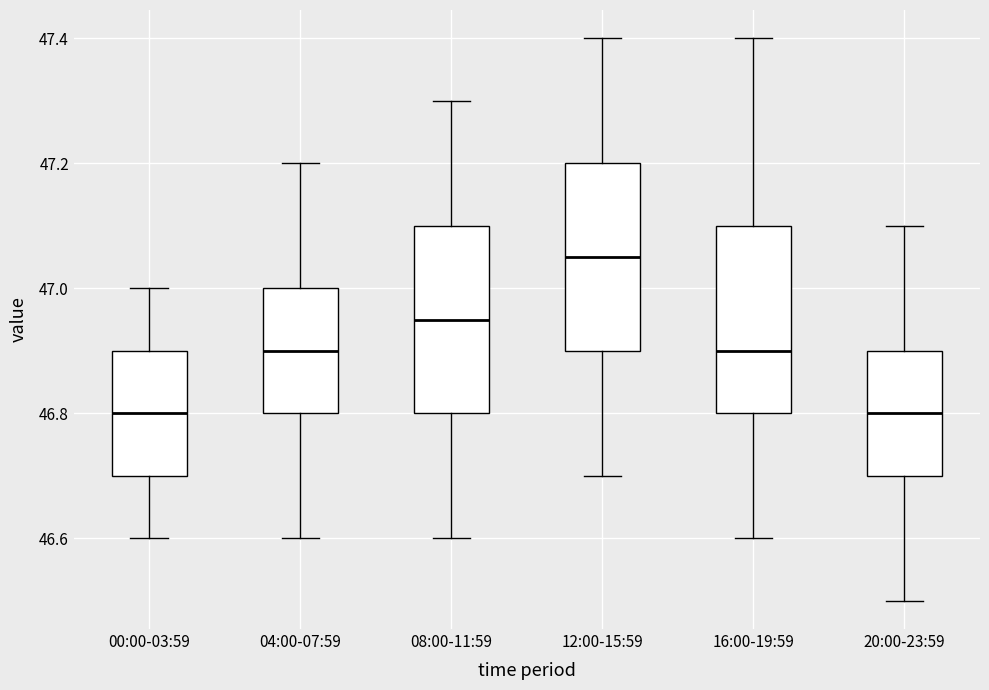

Reading left to right, read every box against the y-axis: the position of its median line, the range the box covers, and the ends of its whiskers. The values are not printed on the chart, so give them approximately, as read against the axis.

00:00-03:59: median 46.80, box 46.70 to 46.90, whiskers 46.60 to 47.00
04:00-07:59: median 46.90, box 46.80 to 47.00, whiskers 46.60 to 47.20
08:00-11:59: median 46.96, box 46.80 to 47.10, whiskers 46.60 to 47.30
12:00-15:59: median 47.06, box 46.90 to 47.20, whiskers 46.70 to 47.40
16:00-19:59: median 46.90, box 46.80 to 47.10, whiskers 46.60 to 47.40
20:00-23:59: median 46.80, box 46.70 to 46.90, whiskers 46.50 to 47.10